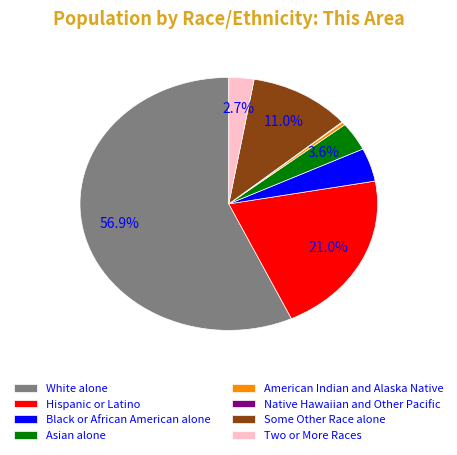

Approximately how many times larger is the value at Asian alone compared to Some Other Race alone?

0.3